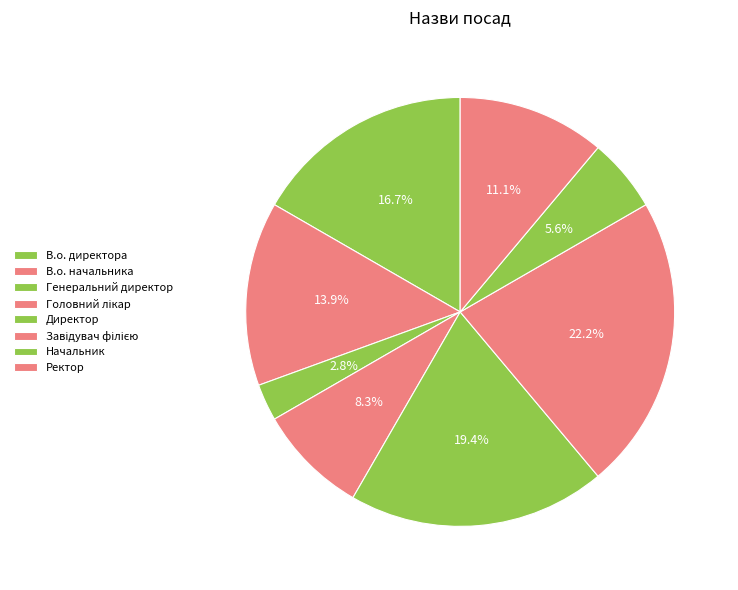

How many segments does this pie chart have?

8